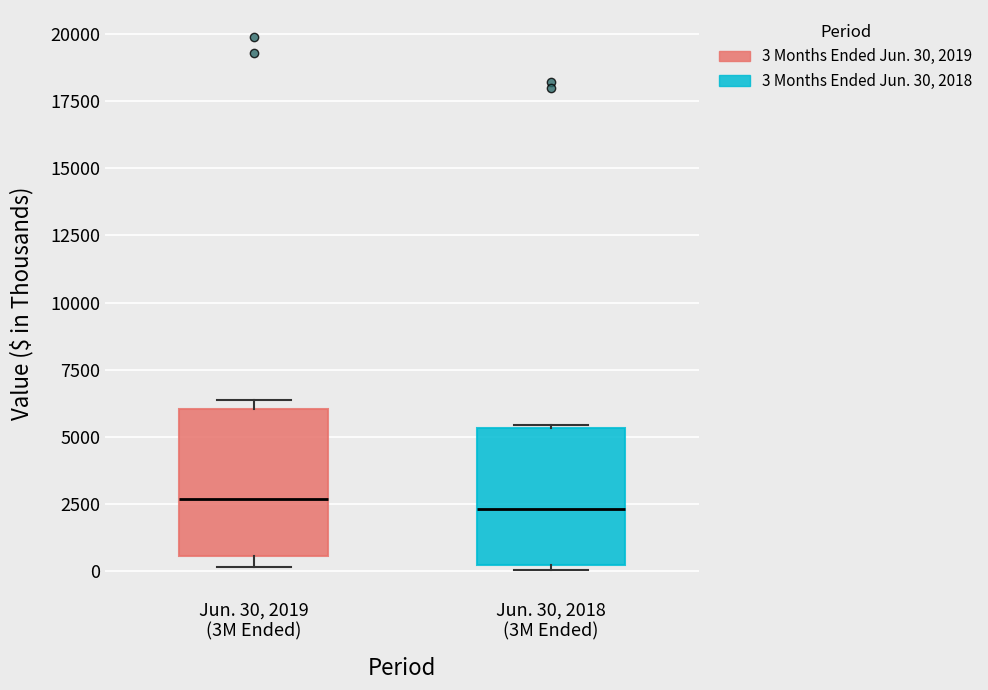

Where does the median line of the box for Jun. 30, 2019 (3M Ended) sit on the y-axis? The values are not printed on the chart, so give them approximately, as read against the axis.

2500